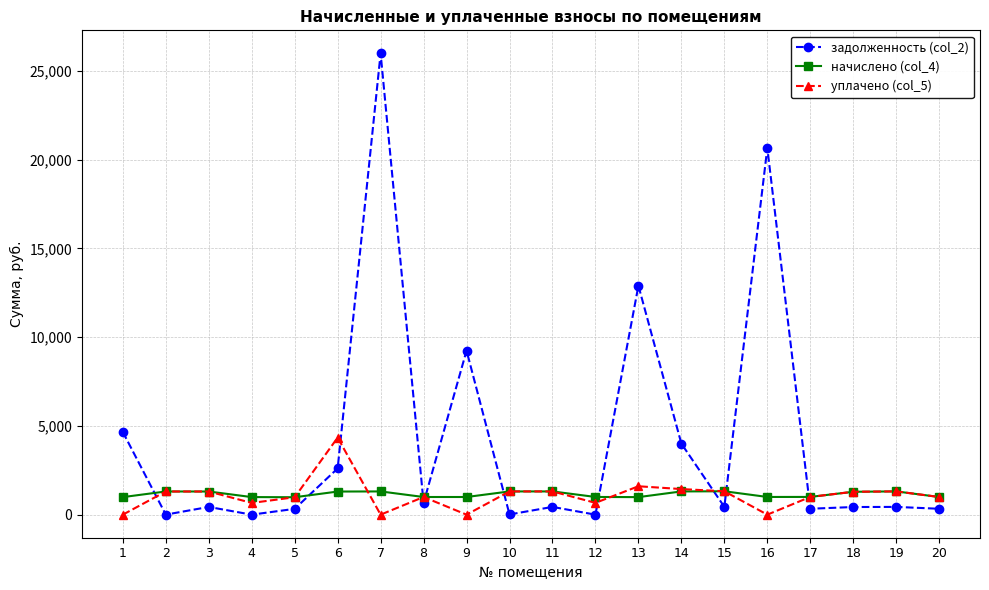

How many categories are shown in the chart?

20